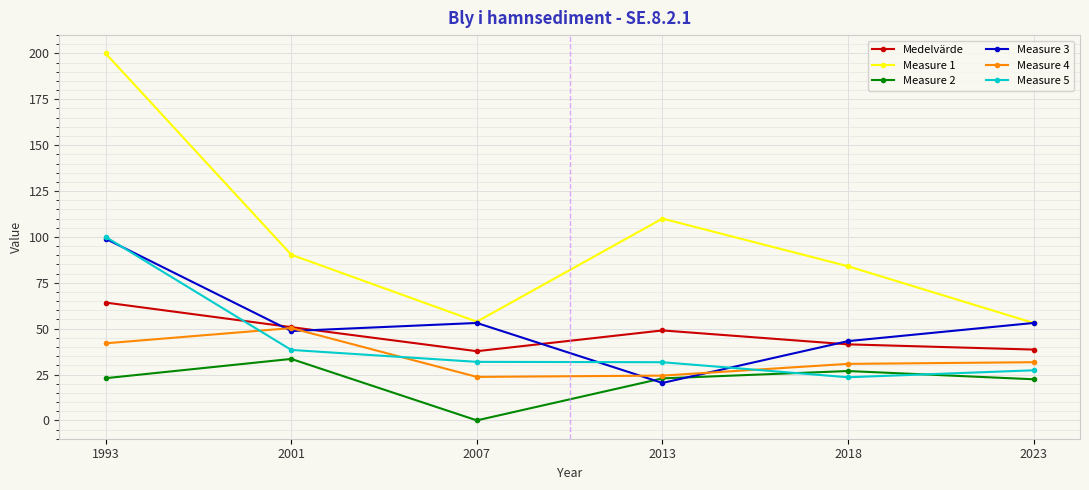

Which series has the largest total across all categories?

Measure 1